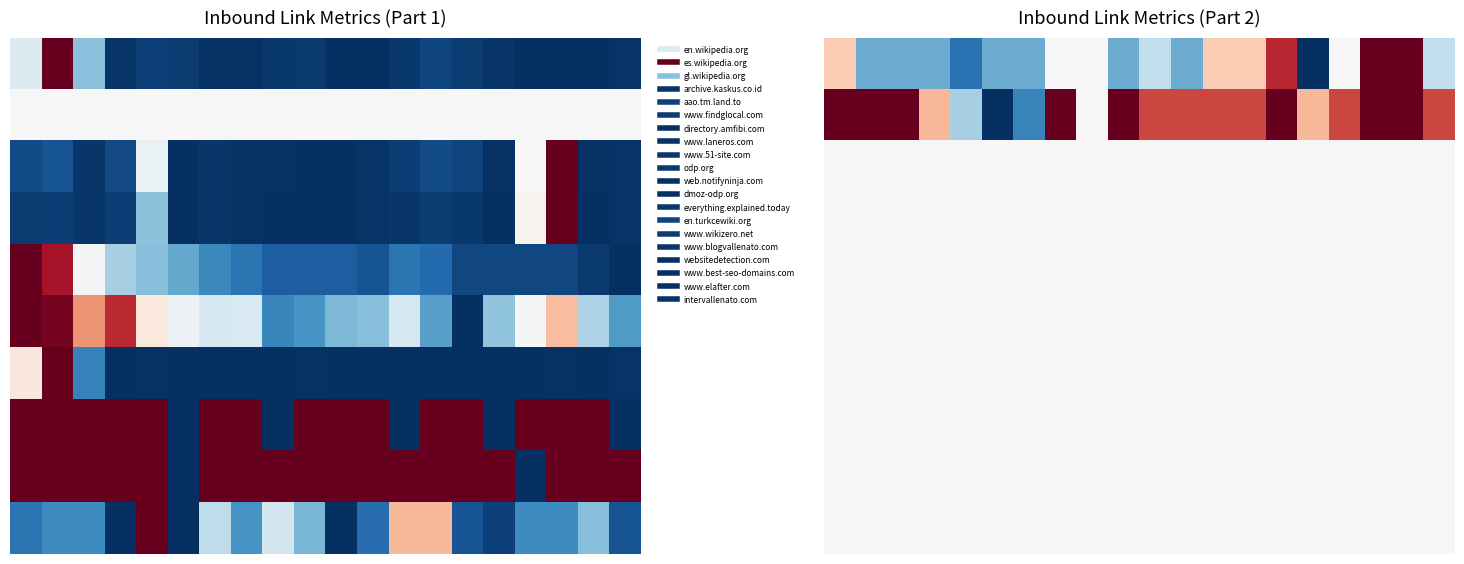

At how many categories does at least one series exceed 0?

20